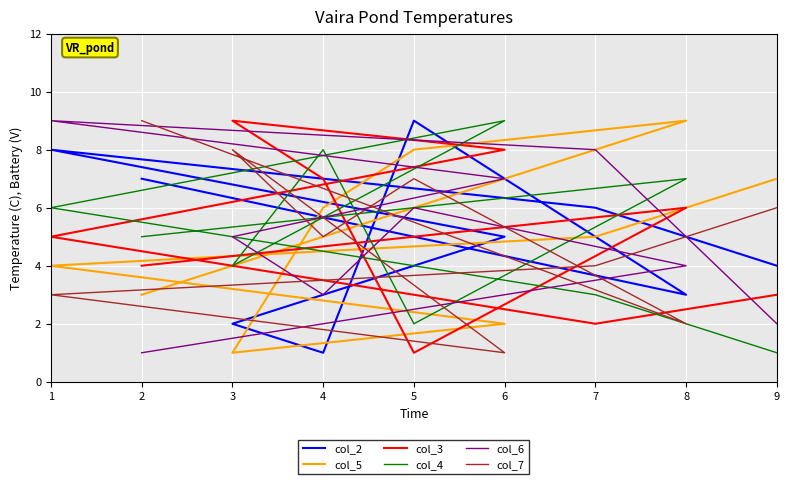

Rank the categories by col_7 value from highest to lowest.

2, 3, 5, 9, 4, 7, 1, 8, 6